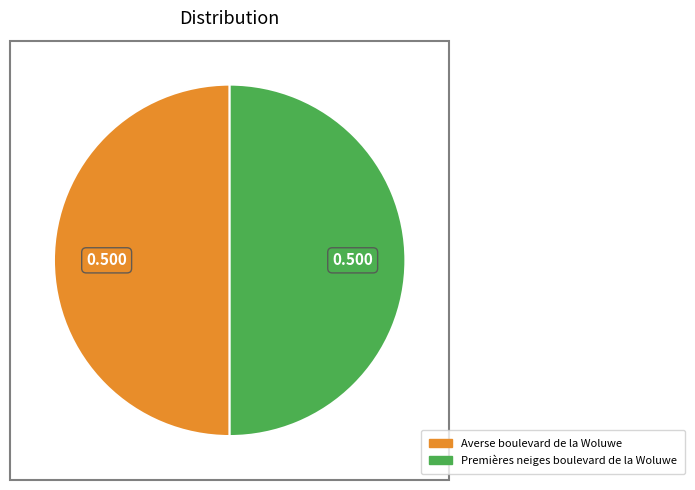

To the nearest percent, what portion does Averse boulevard de la Woluwe represent?

50%